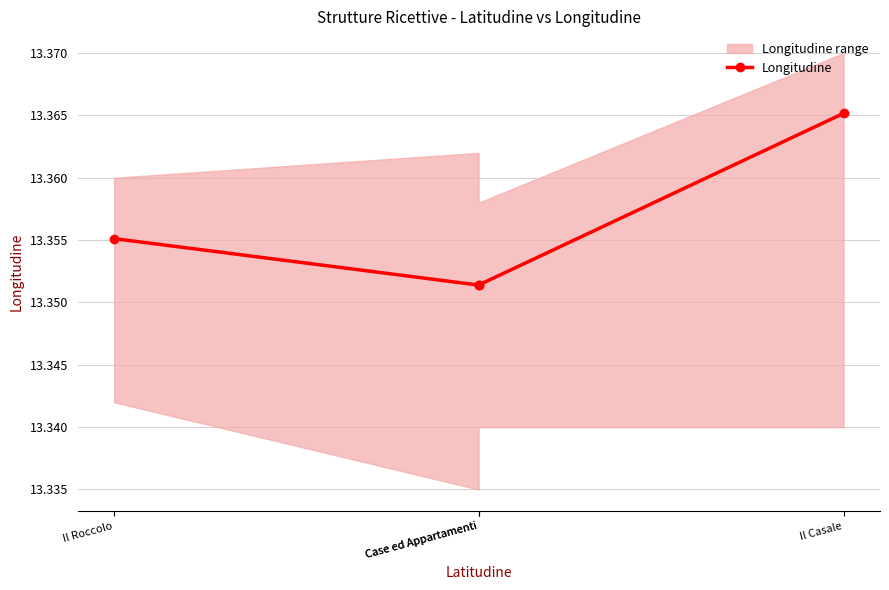

Which has a higher value, Case ed Appartamenti or Il Casale?

Il Casale